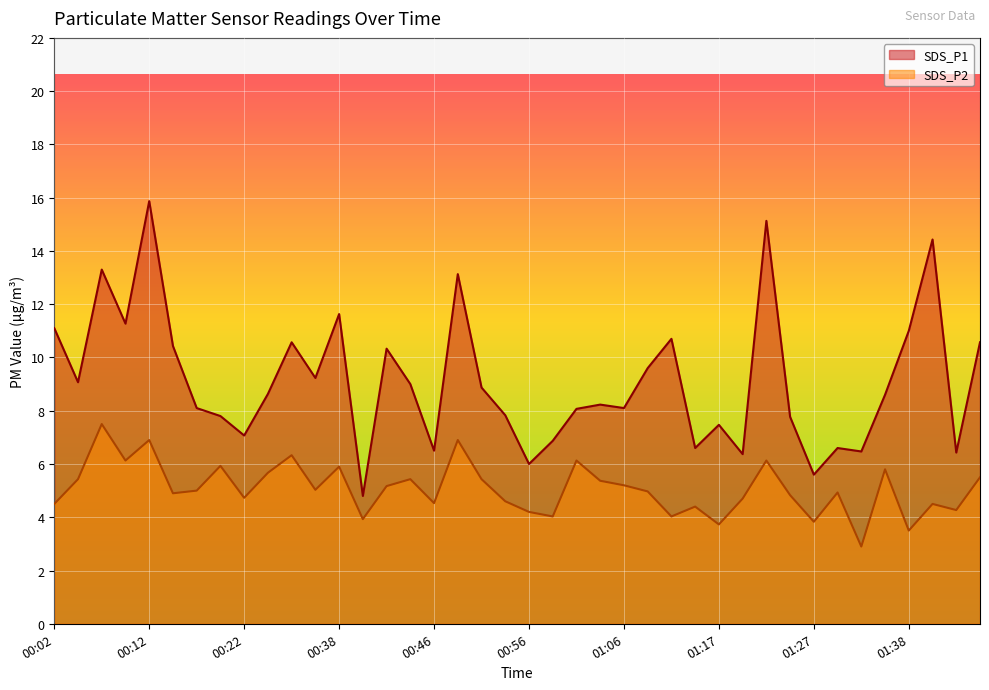

In SDS_P2, how many points are lower than both neighbors (excluding endpoints)?

13